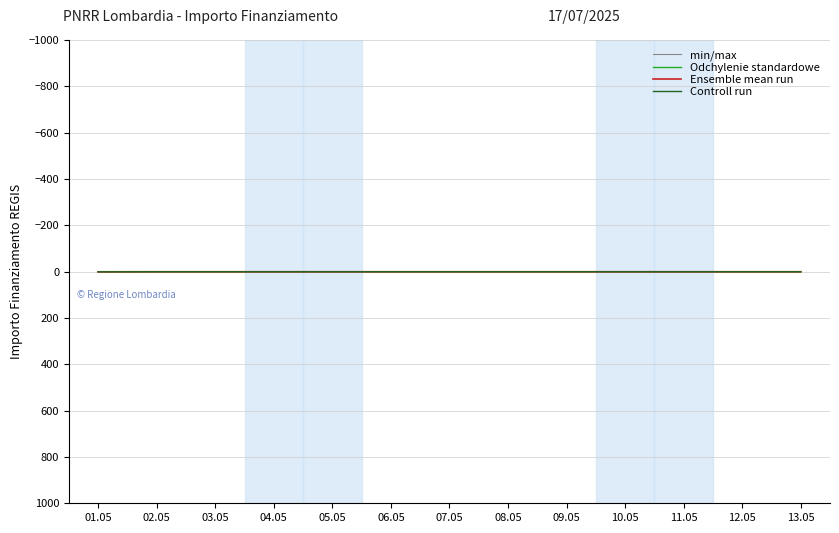

What is the greatest value displayed?

0.7